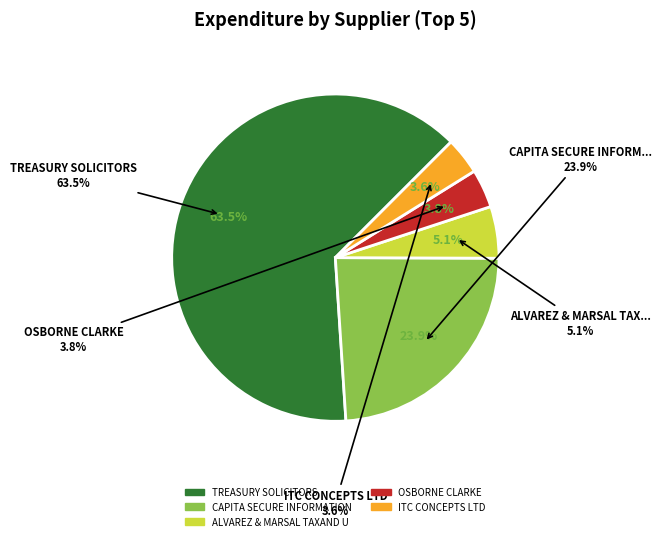

To the nearest percent, what portion does OSBORNE CLARKE represent?

4%